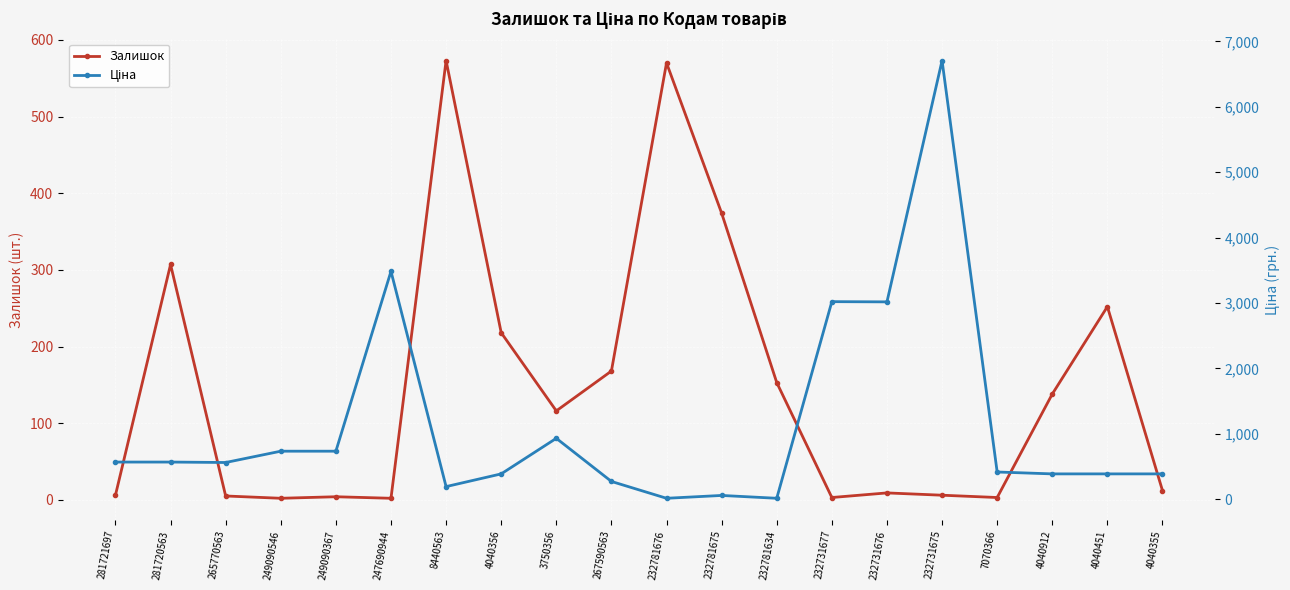

How many data points in Залишок are above 116?

9